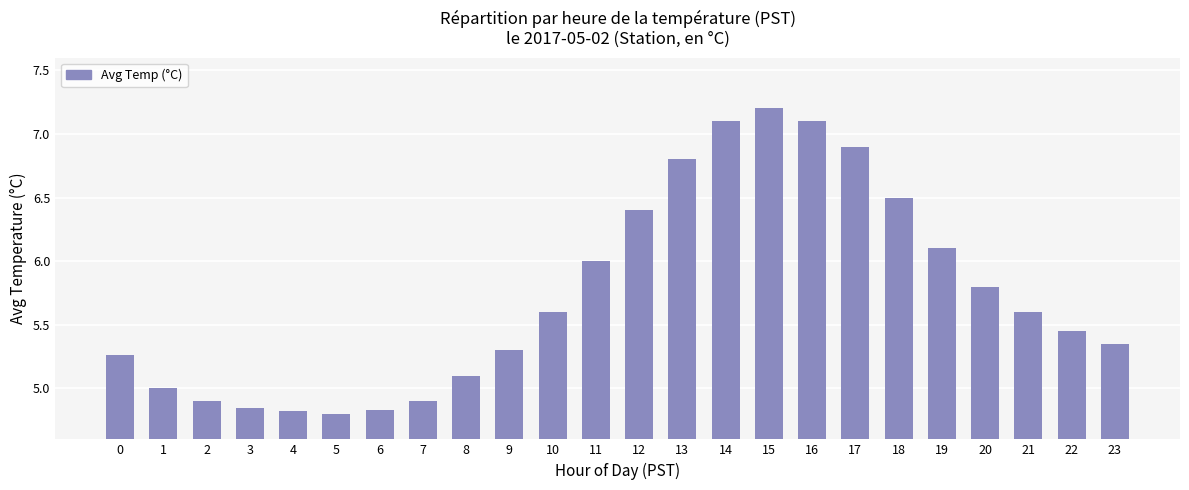

What is the difference between the maximum and minimum values?

2.4